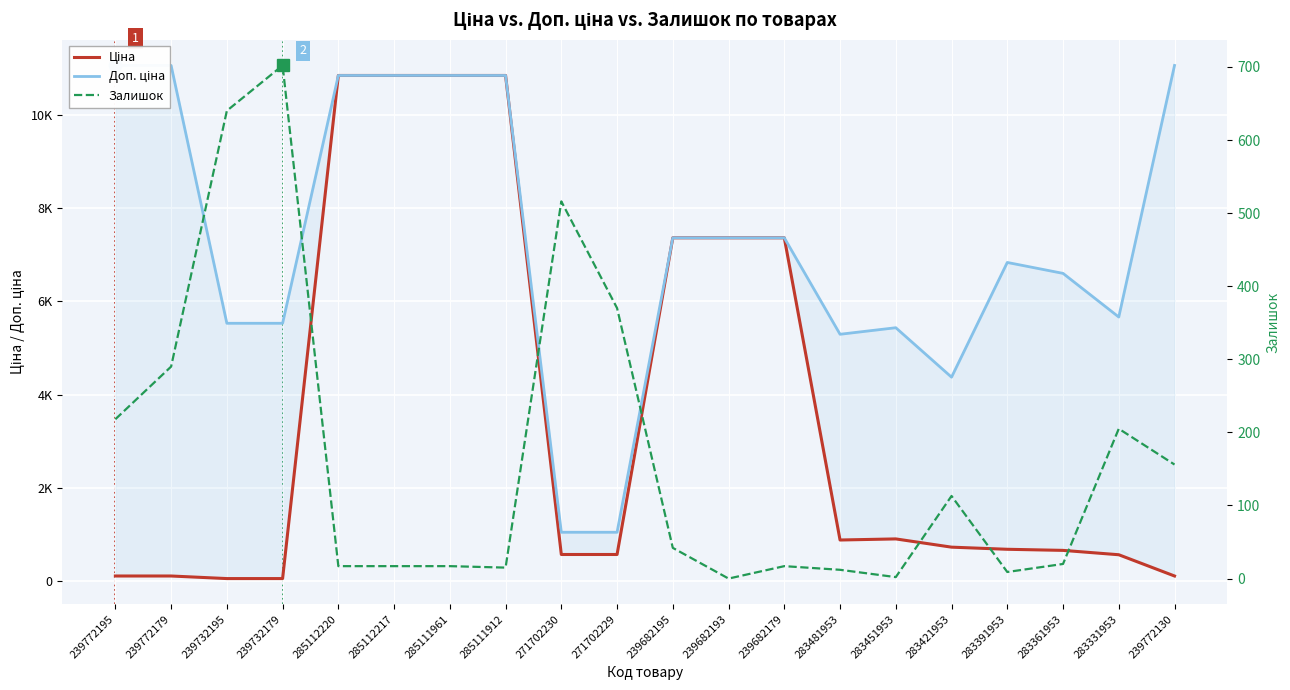

How many values in the Доп. ціна series exceed 7360?

10